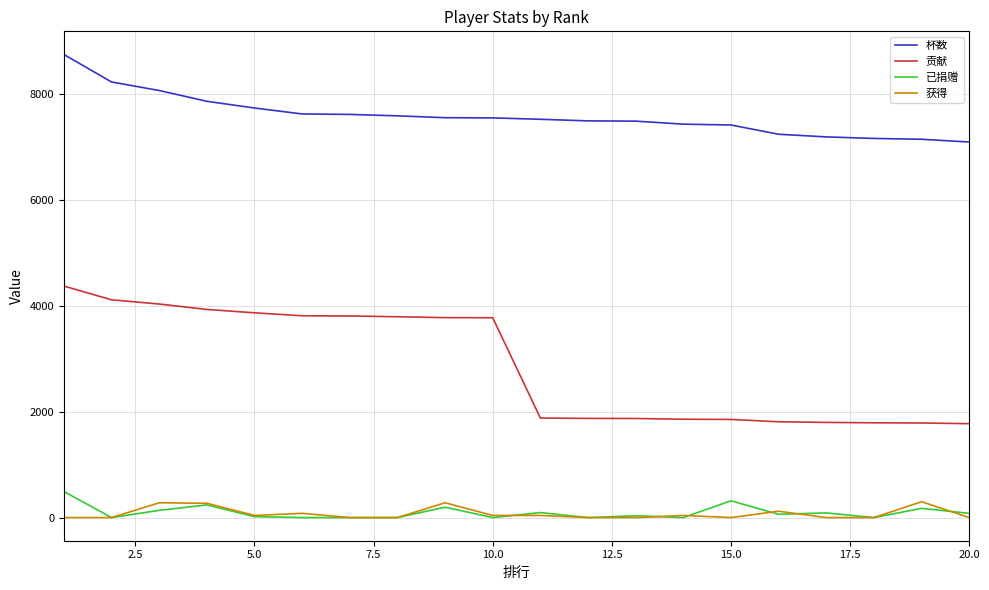

Which series has the largest range (max minus min)?

贡献